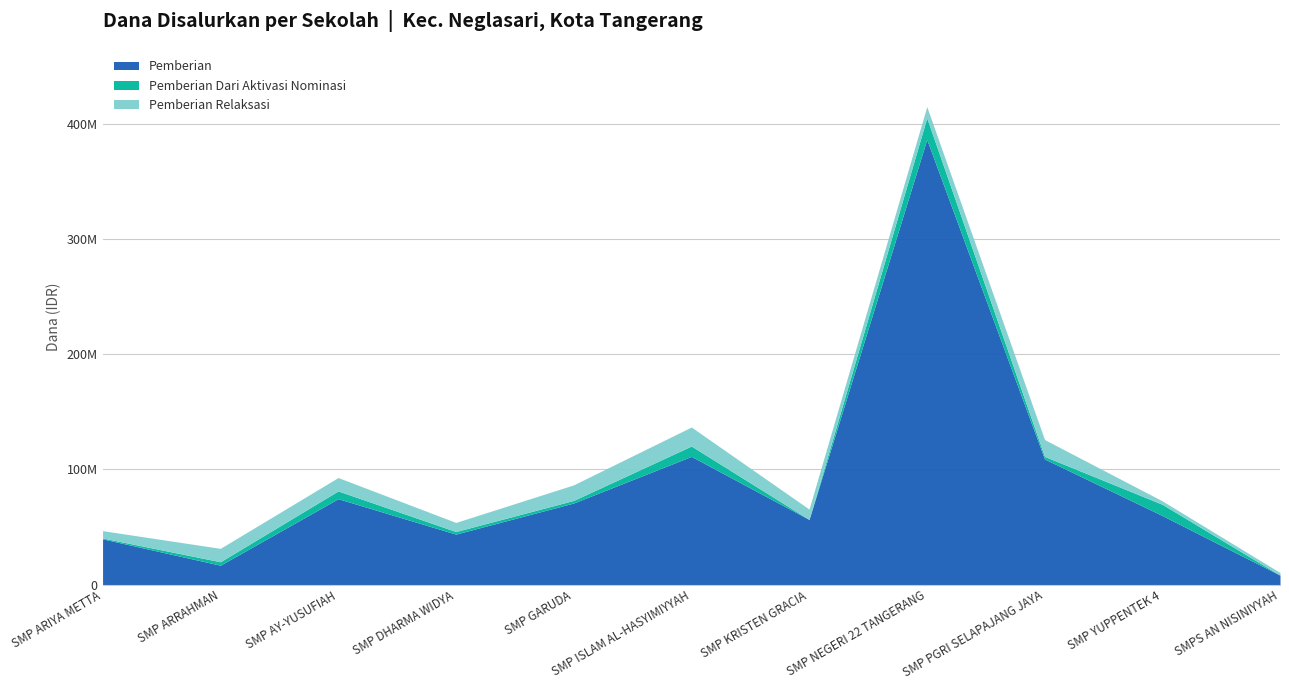

At which category is the sum across all series the highest?

SMP NEGERI 22 TANGERANG